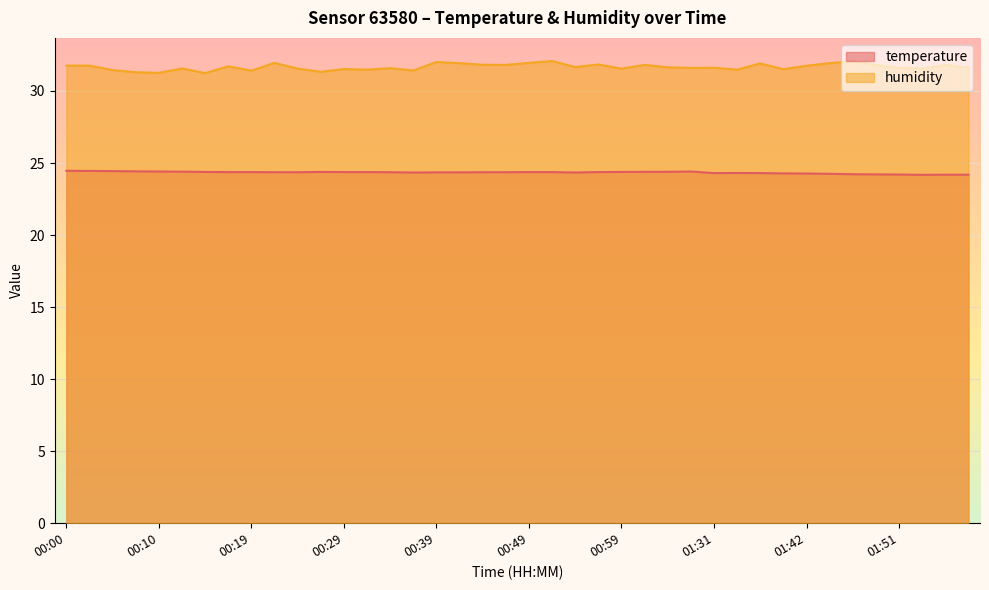

What is the highest value of the humidity series?

32.1